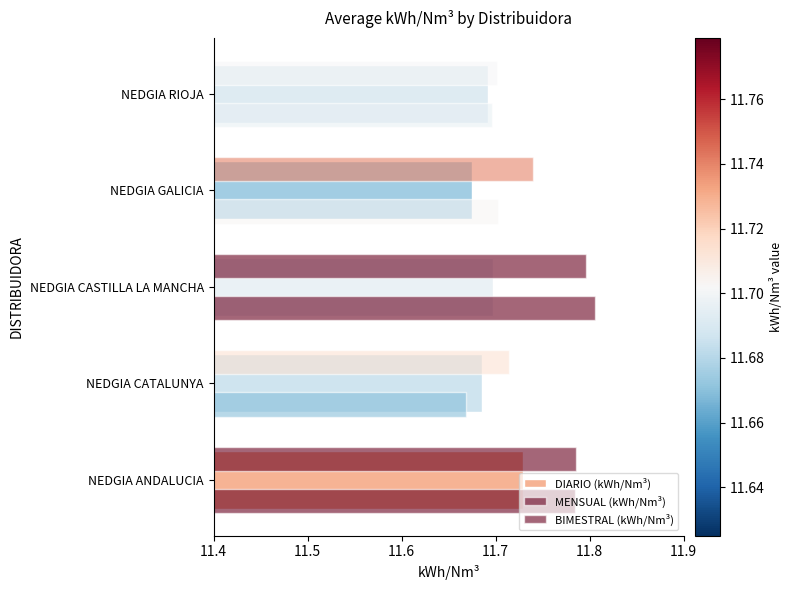

How many categories are shown in the chart?

5